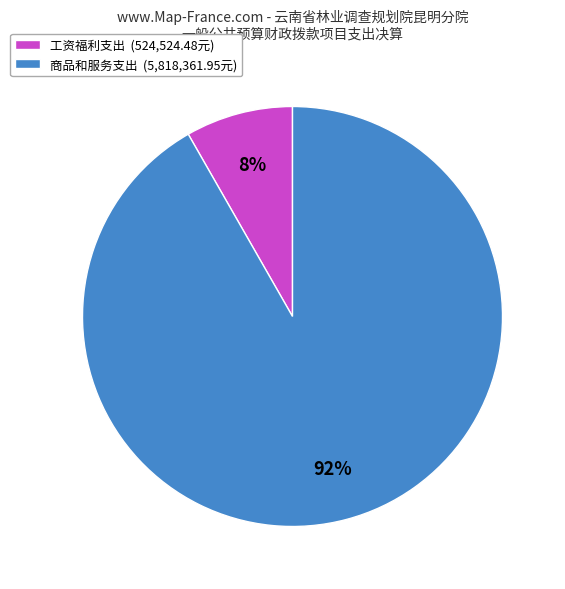

What is the smallest slice in the pie chart?

工资福利支出 (524,524.48元)